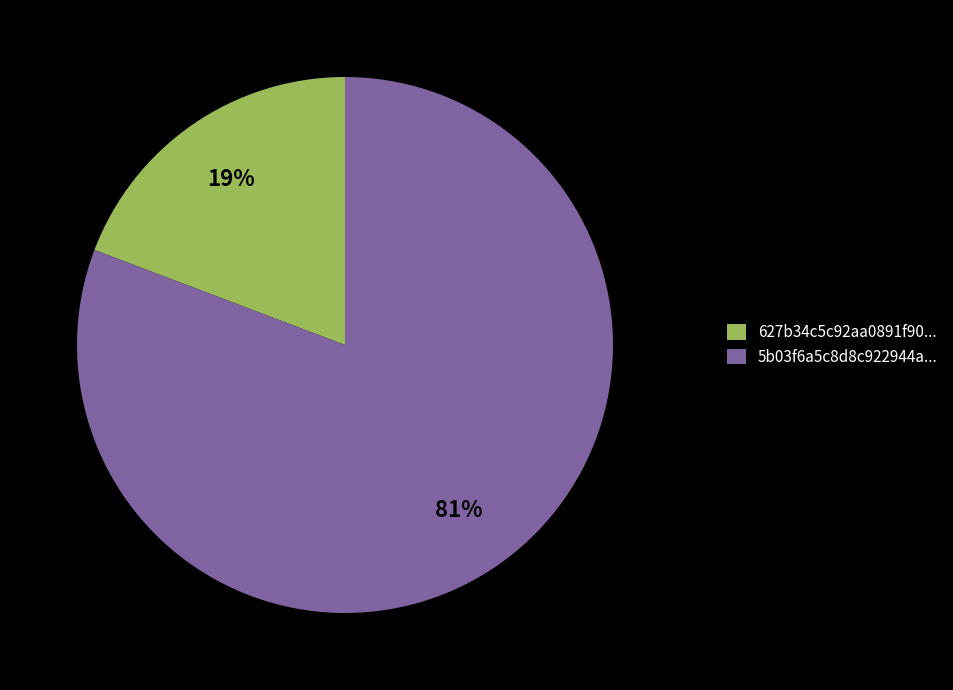

True or false: 627b34c5c92aa0891f90... accounts for 19% of the total.

True